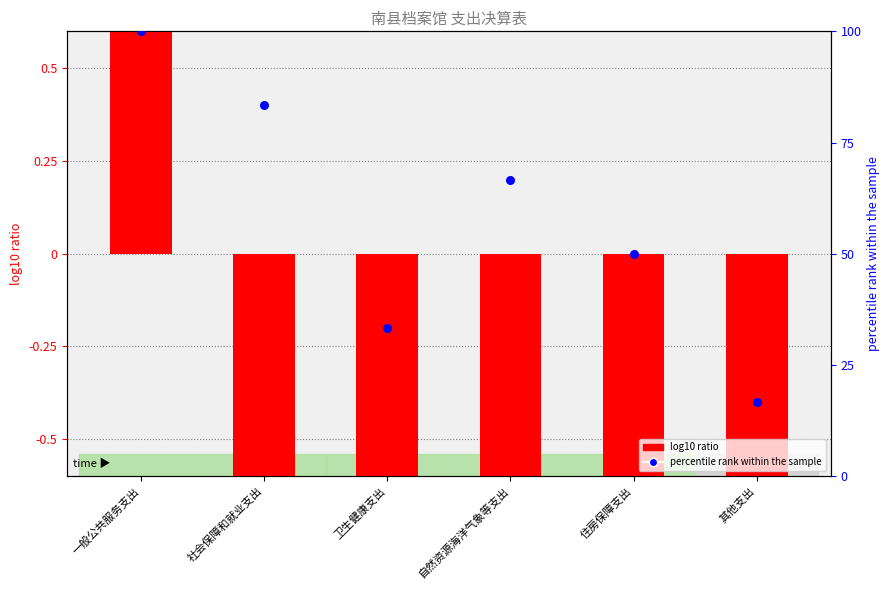

Which series contains the highest Y value?

percentile rank within the sample